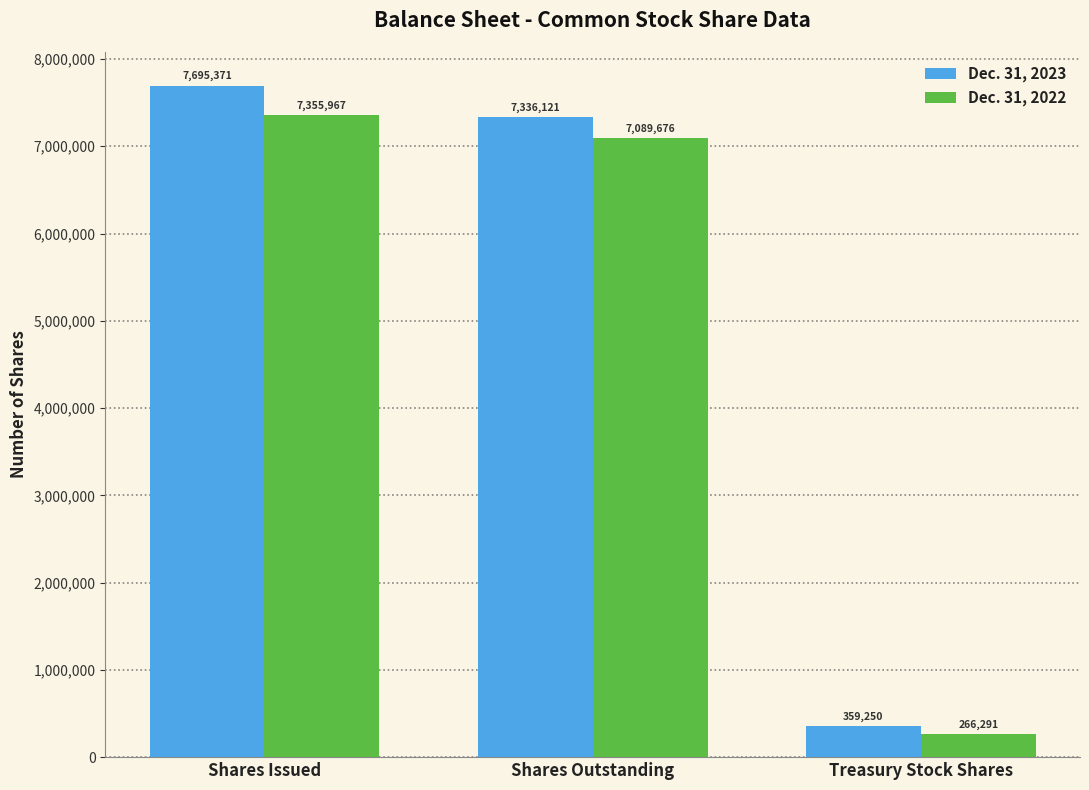

At which label does Dec. 31, 2022 reach its minimum?

Treasury Stock Shares